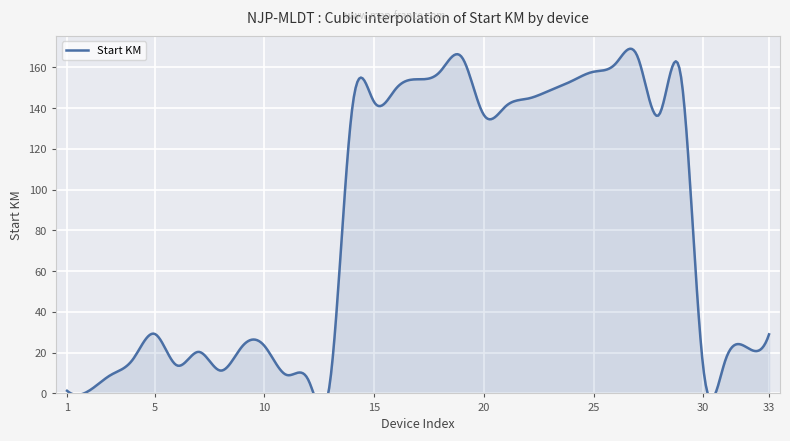

True or false: the data shows 29.0 at 33.

True